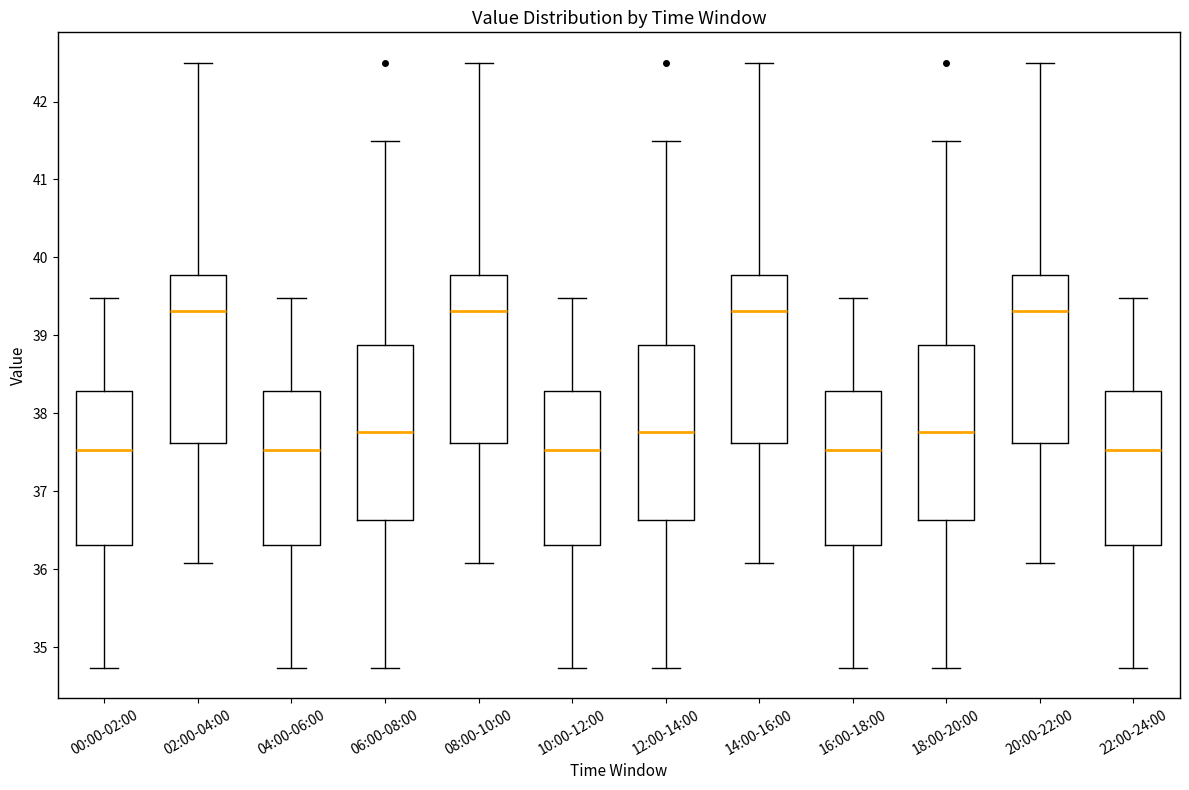

Reading left to right, transcribe this box plot: for each box, give where its median line is, the range the box spans, and where its two whiskers end, as read against the y-axis. The values are not printed on the chart, so give them approximately, as read against the axis.

00:00-02:00: median 37.5, box 36.3 to 38.3, whiskers 34.7 to 39.5
02:00-04:00: median 39.3, box 37.6 to 39.8, whiskers 36.1 to 42.5
04:00-06:00: median 37.5, box 36.3 to 38.3, whiskers 34.7 to 39.5
06:00-08:00: median 37.8, box 36.6 to 38.9, whiskers 34.7 to 41.5
08:00-10:00: median 39.3, box 37.6 to 39.8, whiskers 36.1 to 42.5
10:00-12:00: median 37.5, box 36.3 to 38.3, whiskers 34.7 to 39.5
12:00-14:00: median 37.8, box 36.6 to 38.9, whiskers 34.7 to 41.5
14:00-16:00: median 39.3, box 37.6 to 39.8, whiskers 36.1 to 42.5
16:00-18:00: median 37.5, box 36.3 to 38.3, whiskers 34.7 to 39.5
18:00-20:00: median 37.8, box 36.6 to 38.9, whiskers 34.7 to 41.5
20:00-22:00: median 39.3, box 37.6 to 39.8, whiskers 36.1 to 42.5
22:00-24:00: median 37.5, box 36.3 to 38.3, whiskers 34.7 to 39.5